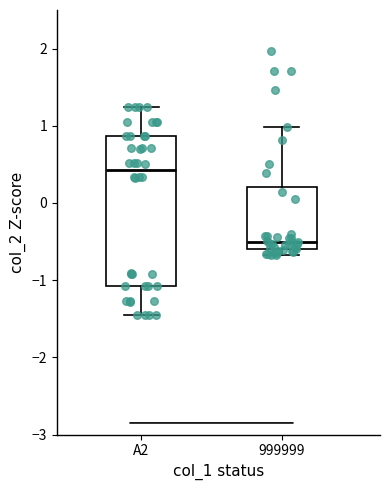

Which box's median line is the highest?

A2